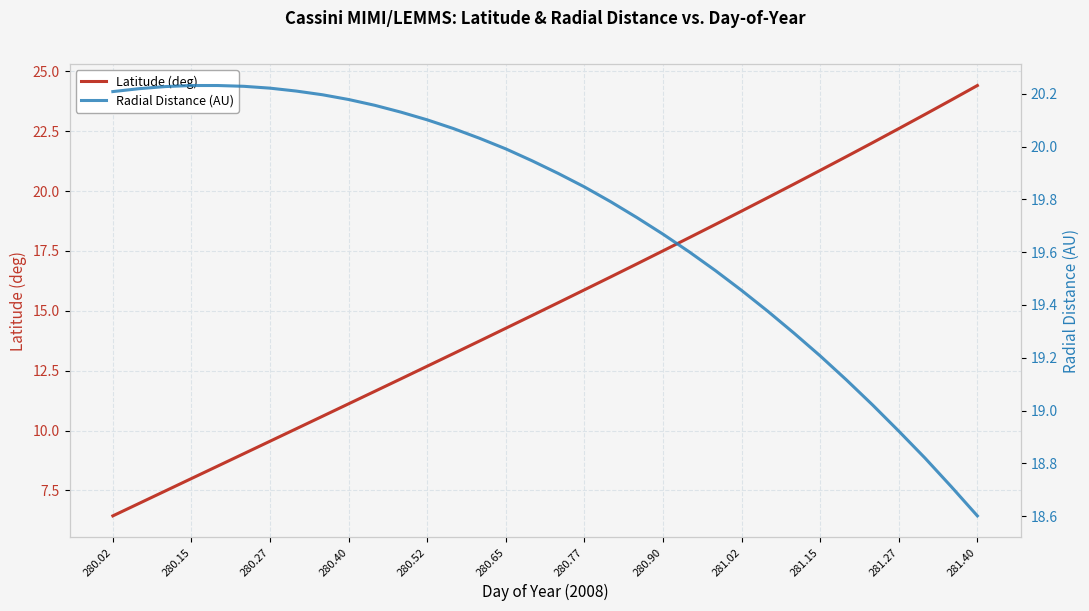

At which label does Latitude (deg) reach its minimum?

280.02